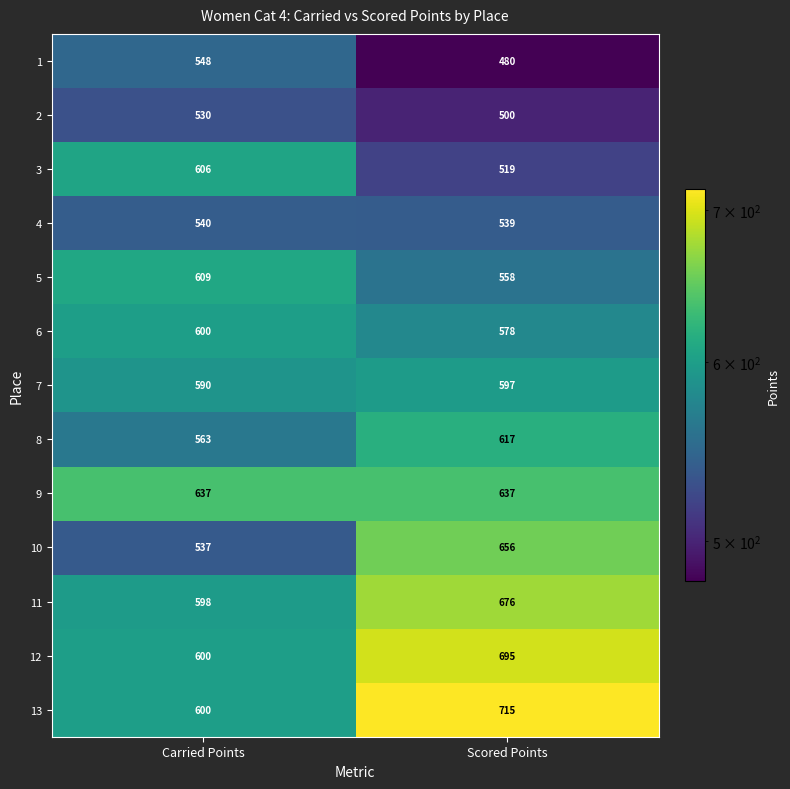

The value of 7 at Scored Points is 1072. True or false?

False